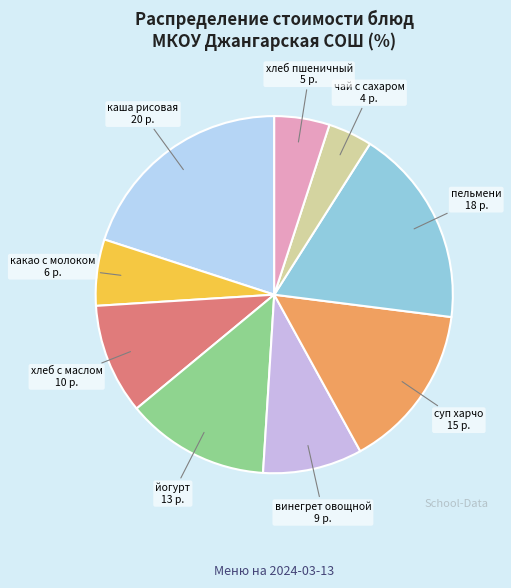

Which category has the smallest portion of the pie?

чай с сахаром